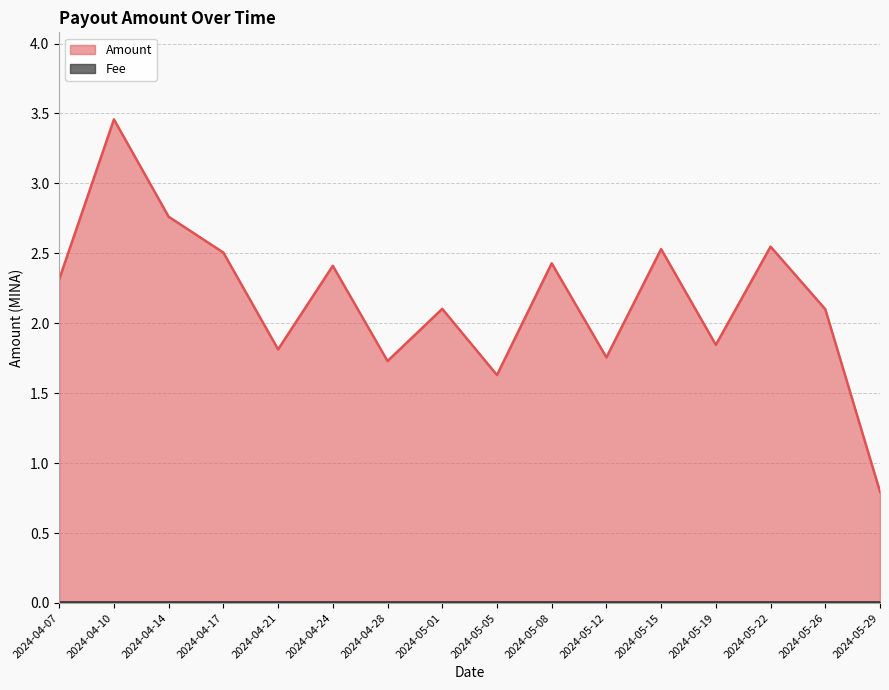

Reading left to right, extract all data points from this chart.

2024-04-07=2.3	2024-04-10=3.5	2024-04-14=2.8	2024-04-17=2.5	2024-04-21=1.8	2024-04-24=2.4	2024-04-28=1.7	2024-05-01=2.1	2024-05-05=1.6	2024-05-08=2.4	2024-05-12=1.8	2024-05-15=2.5	2024-05-19=1.8	2024-05-22=2.5	2024-05-26=2.1	2024-05-29=0.8